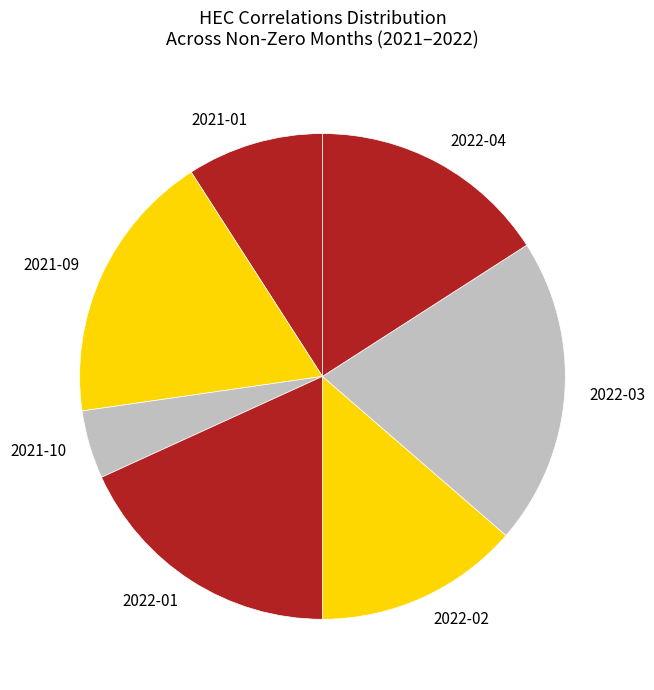

Which has a higher value, 2022-04 or 2022-02?

2022-04